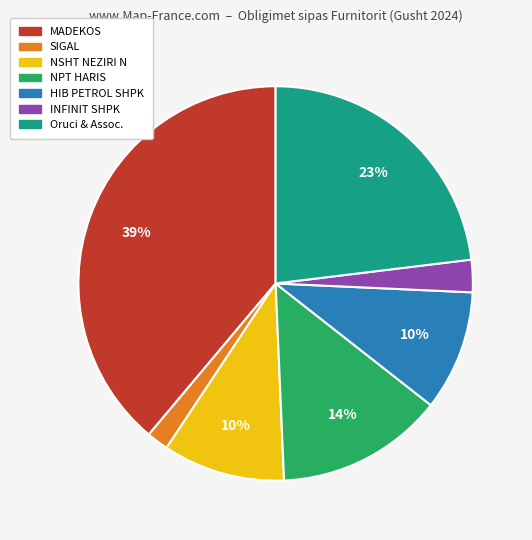

Does any single category account for the majority?

No